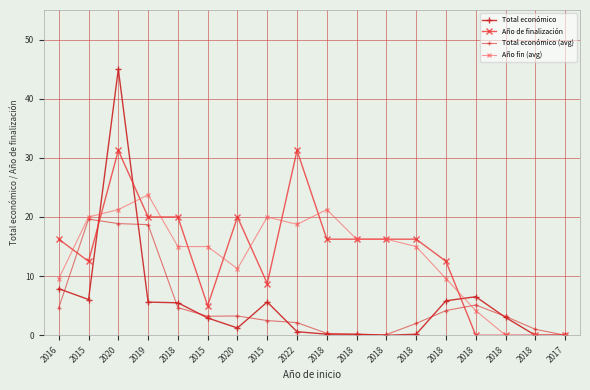

Which has a higher value, 2018 or 2018?

2018